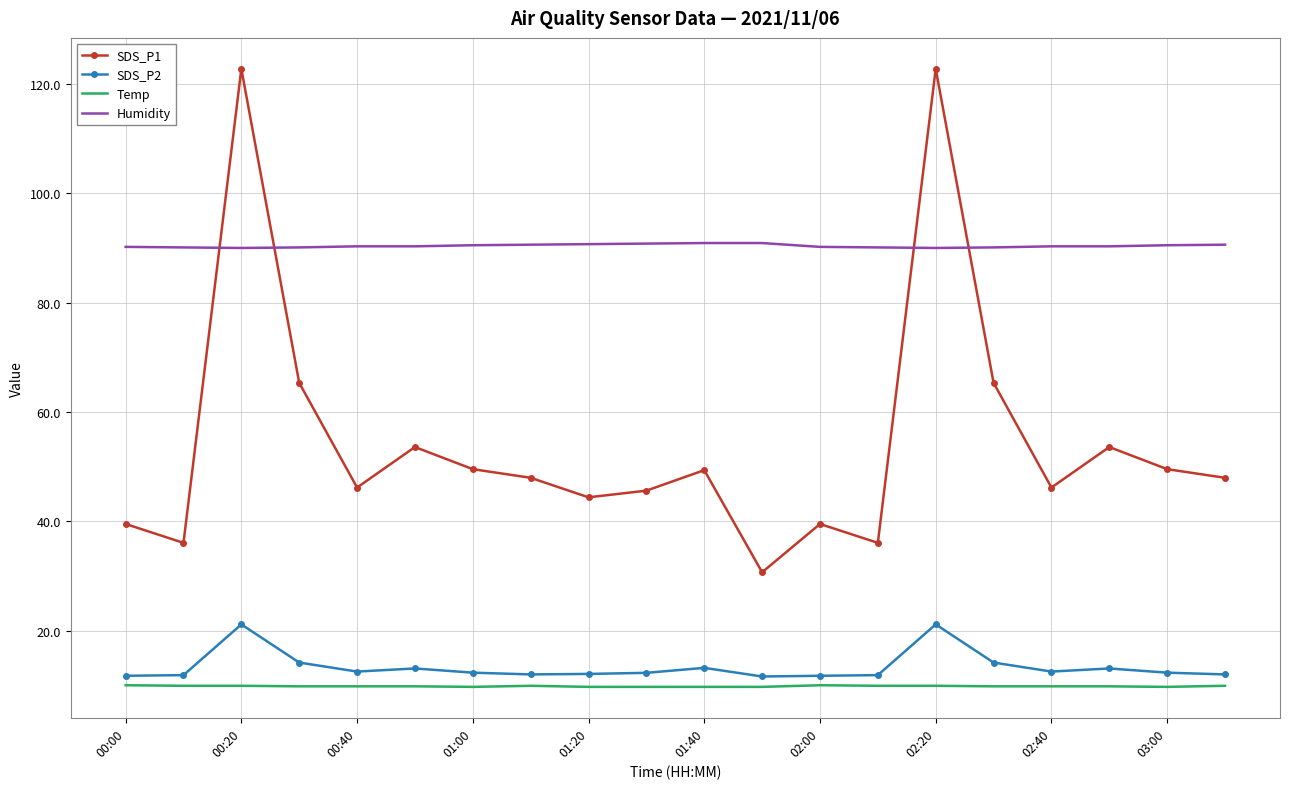

True or false: SDS_P2 and Humidity cross at least once.

False